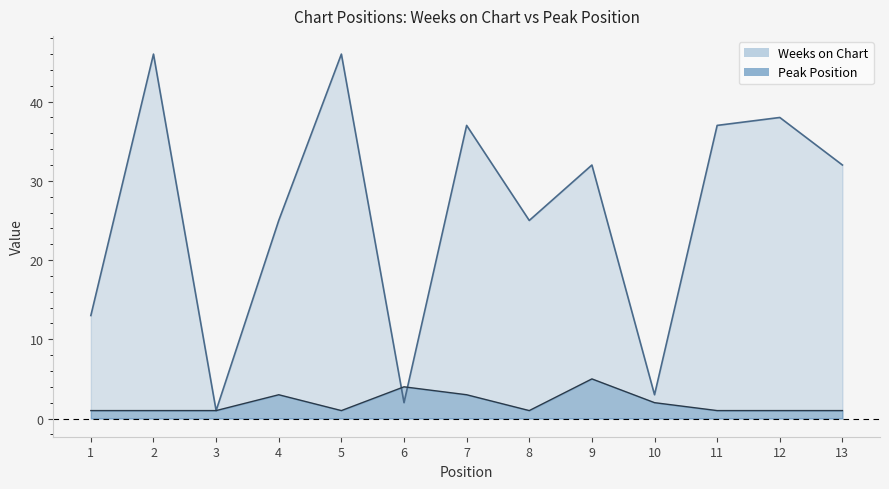

After their last crossing, which series has the higher values: Weeks on Chart or Peak Position?

Weeks on Chart